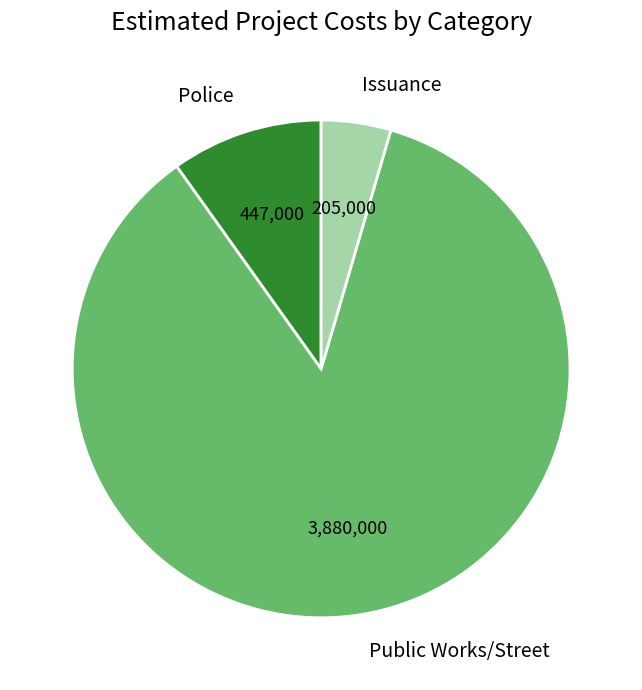

Which has a higher value, Police or Issuance?

Police